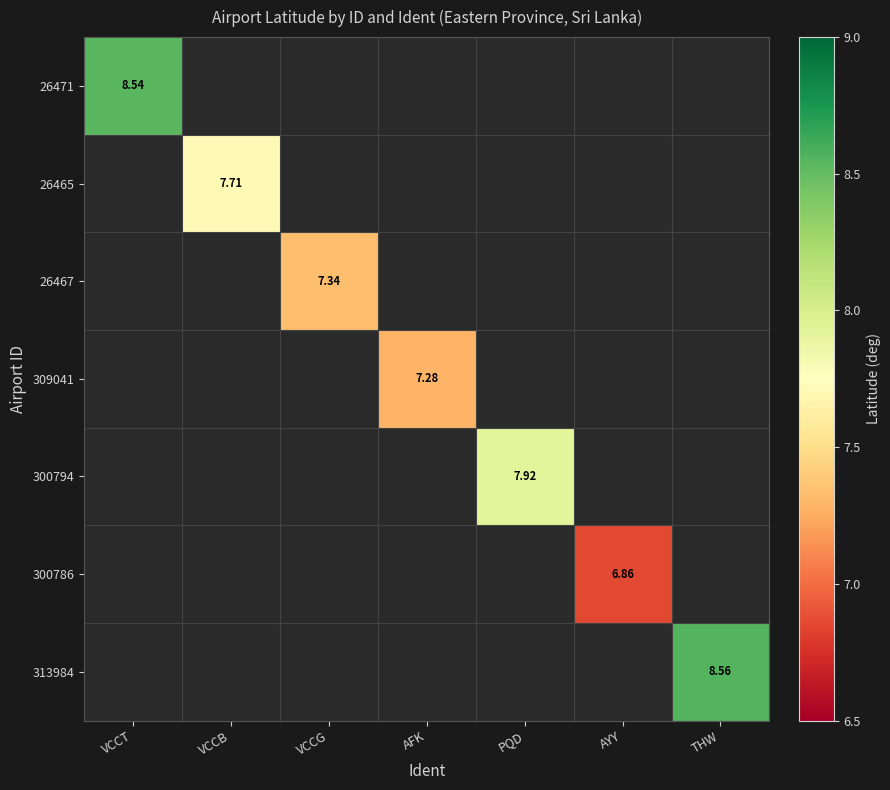

What is the highest value of the 26471 series?

8.5